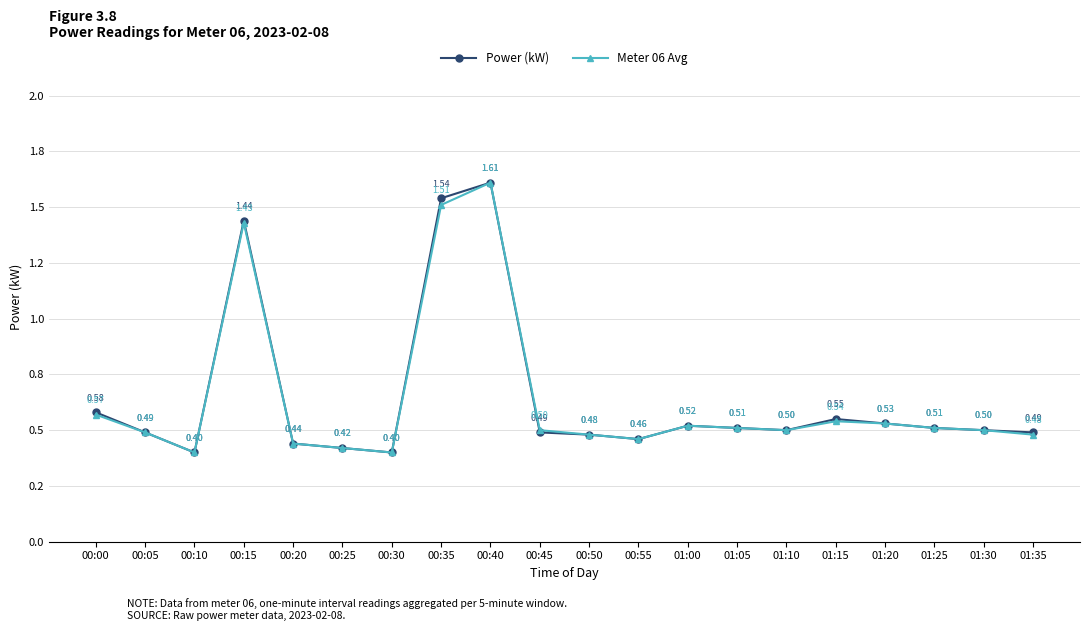

In Power (kW), how many points are lower than both neighbors (excluding endpoints)?

4